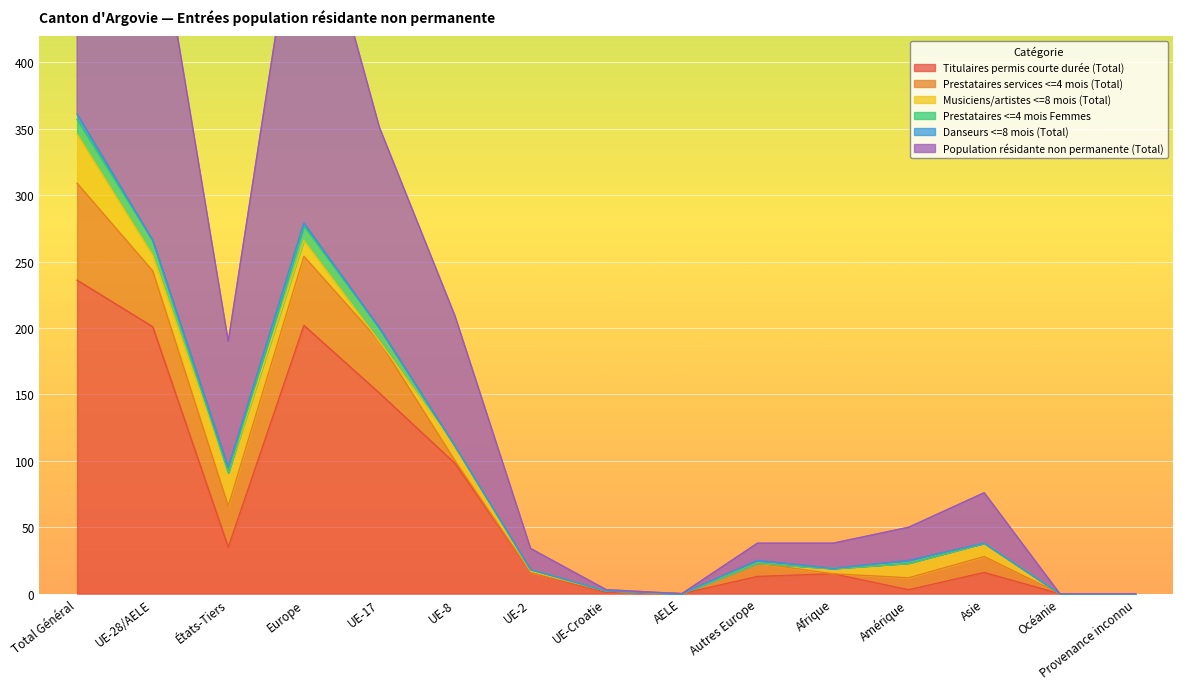

True or false: Danseurs <=8 mois (Total) and Population résidante non permanente (Total) cross at least once.

False